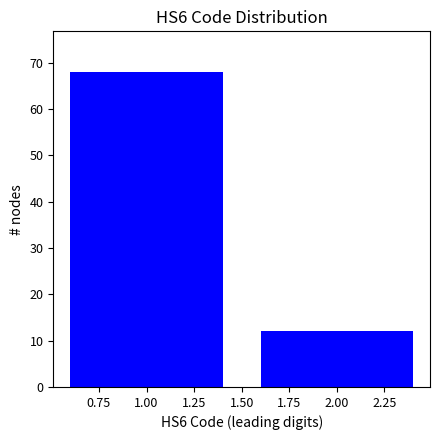

Reading right to left, list all the values displayed in this chart.

2.00=12	1.00=68